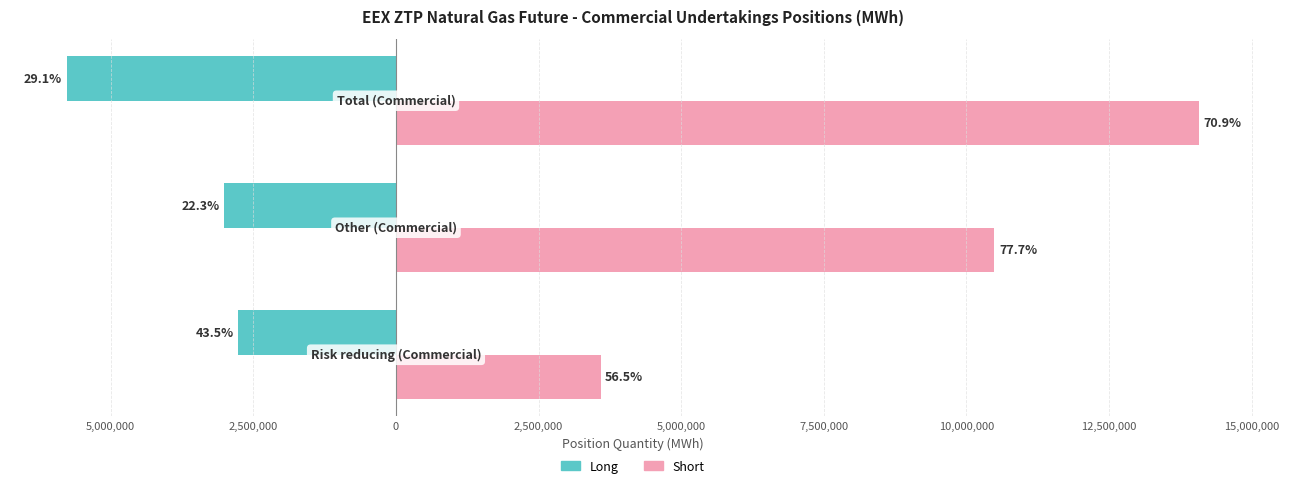

What is the difference between the maximum and minimum values in the Long series?

3008210